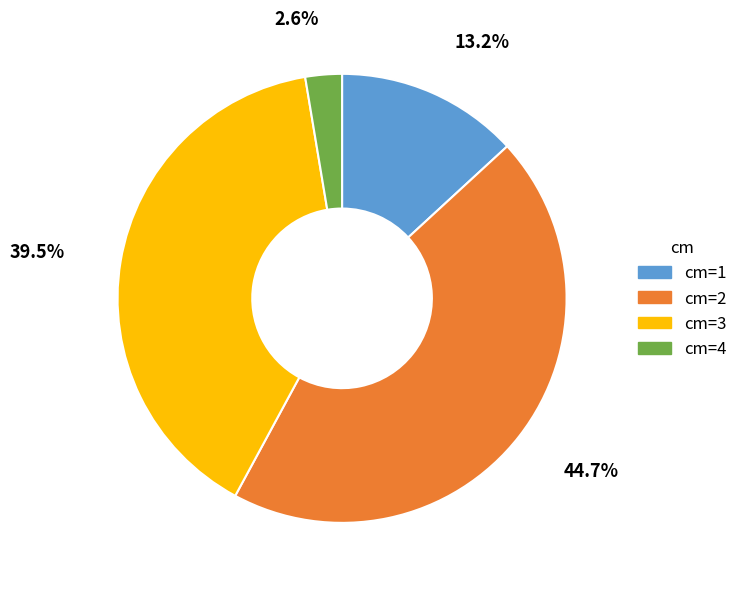

Is there a majority slice in this chart?

No